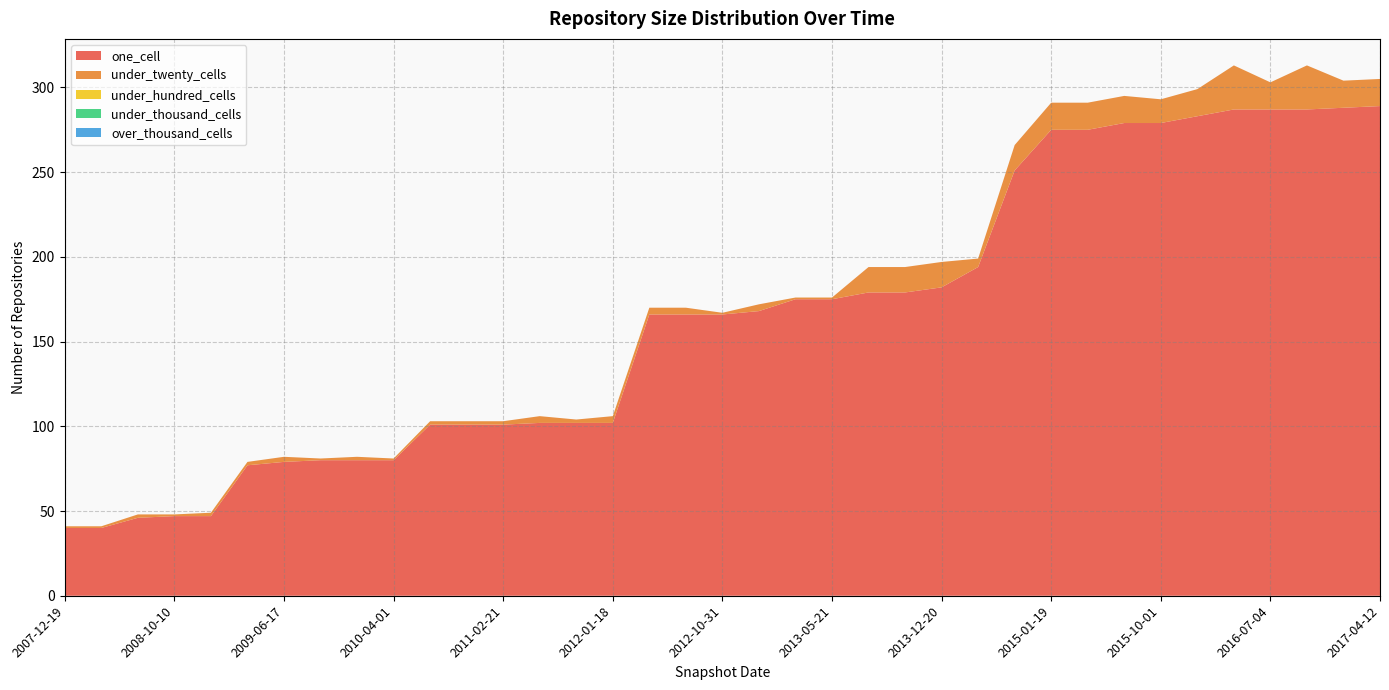

Reading right to left, extract all data points from this chart.

one_cell: 289	288	287	287	287	283	279	279	275	275	251	194	182	179	179	175	175	168	166	166	166	102	102	102	101	101	101	80	80	80	79	77	47	47	46	40	40
under_twenty_cells: 16	16	26	16	26	16	14	16	16	16	15	5	15	15	15	1	1	4	1	4	4	4	2	4	2	2	2	1	2	1	3	2	2	1	2	1	1
under_hundred_cells: 0	0	0	0	0	0	0	0	0	0	0	0	0	0	0	0	0	0	0	0	0	0	0	0	0	0	0	0	0	0	0	0	0	0	0	0	0
under_thousand_cells: 0	0	0	0	0	0	0	0	0	0	0	0	0	0	0	0	0	0	0	0	0	0	0	0	0	0	0	0	0	0	0	0	0	0	0	0	0
over_thousand_cells: 0	0	0	0	0	0	0	0	0	0	0	0	0	0	0	0	0	0	0	0	0	0	0	0	0	0	0	0	0	0	0	0	0	0	0	0	0